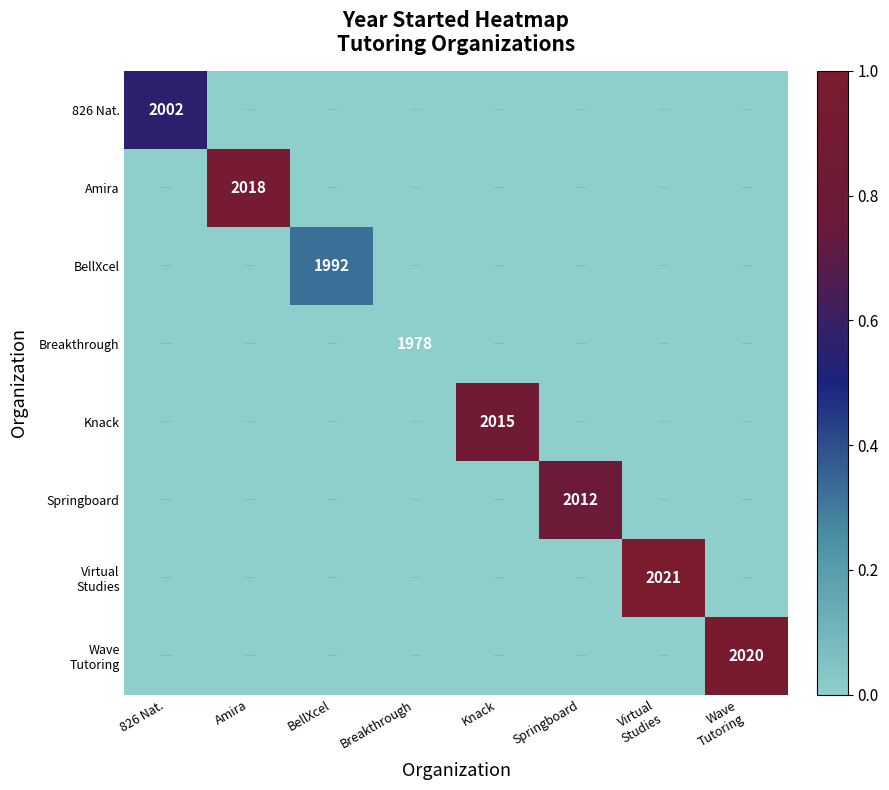

At which category does the chart reach its peak across all series?

Virtual
Studies